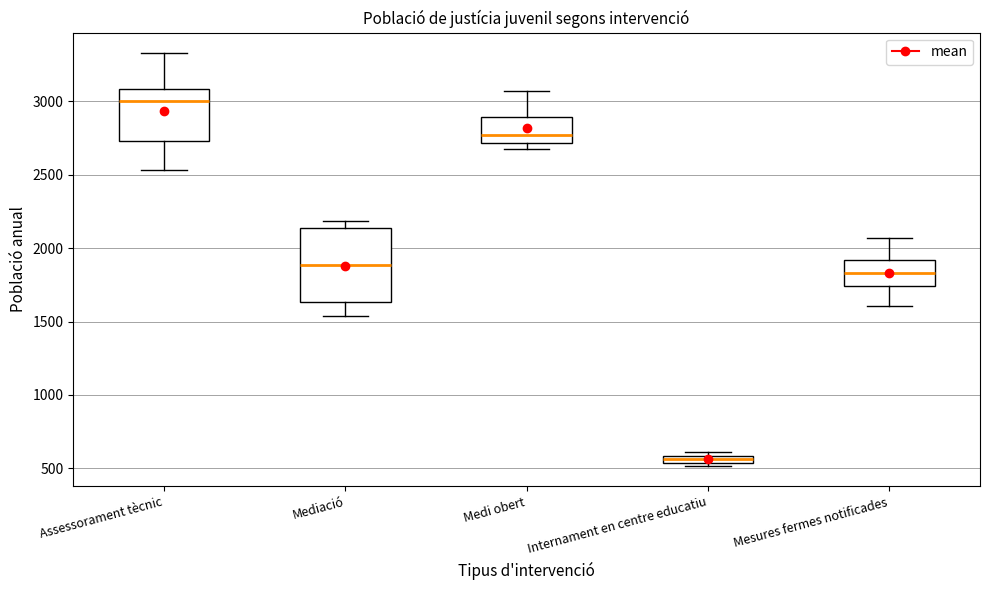

Where does the upper whisker of the box for Assessorament tècnic end on the y-axis? The values are not printed on the chart, so give them approximately, as read against the axis.

3350